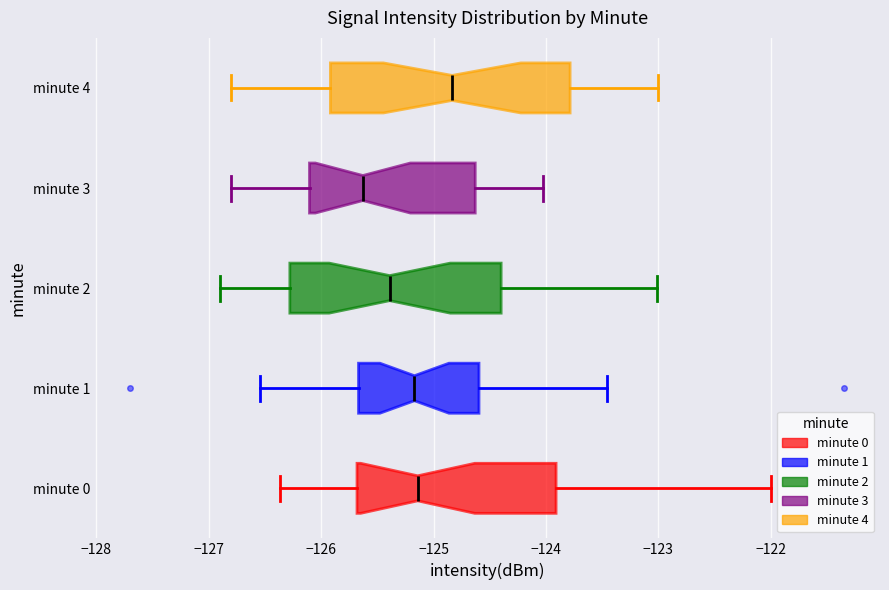

Reading bottom to top, transcribe this box plot: for each box, give where its median line is, the range the box spans, and where its two whiskers end, as read against the x-axis. The values are not printed on the chart, so give them approximately, as read against the axis.

minute 0: median -125.1, box -125.7 to -123.9, whiskers -126.4 to -122.0
minute 1: median -125.2, box -125.7 to -124.6, whiskers -126.5 to -123.5
minute 2: median -125.4, box -126.3 to -124.4, whiskers -126.9 to -123.0
minute 3: median -125.6, box -126.1 to -124.6, whiskers -126.8 to -124.0
minute 4: median -124.8, box -125.9 to -123.8, whiskers -126.8 to -123.0